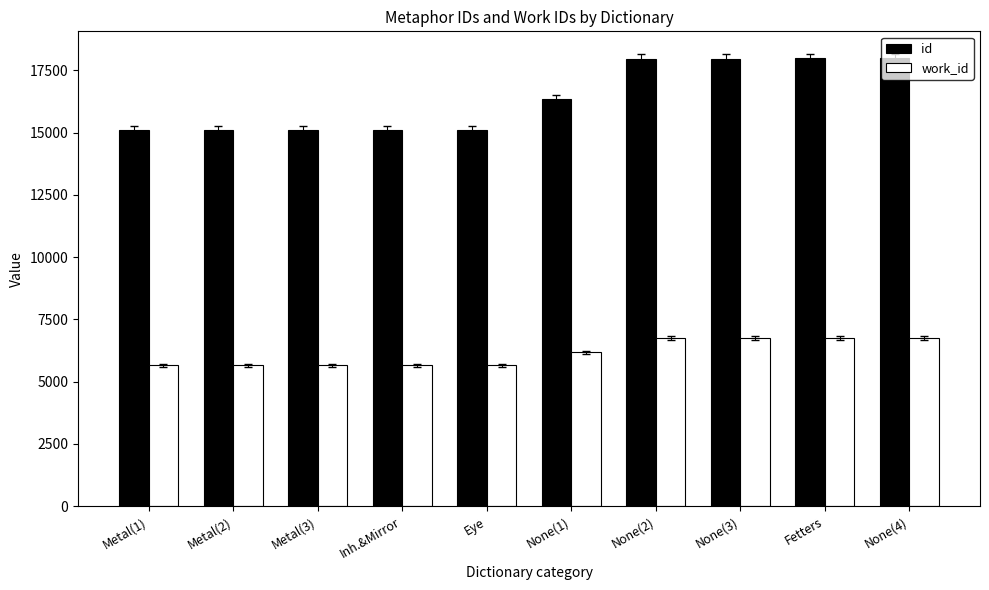

At which label is id closest to 16543?

None(1)